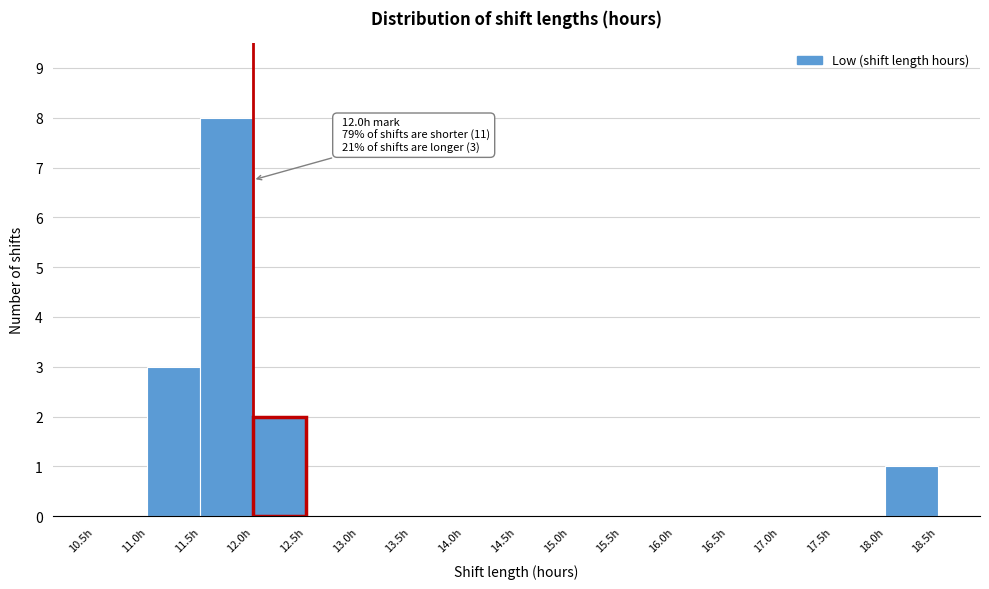

Which range on the x-axis has the tallest bar?

11.5 to 12.0